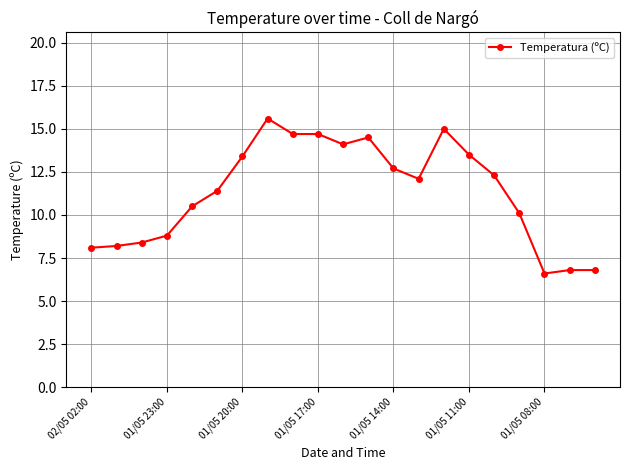

What is the greatest value displayed?

15.6